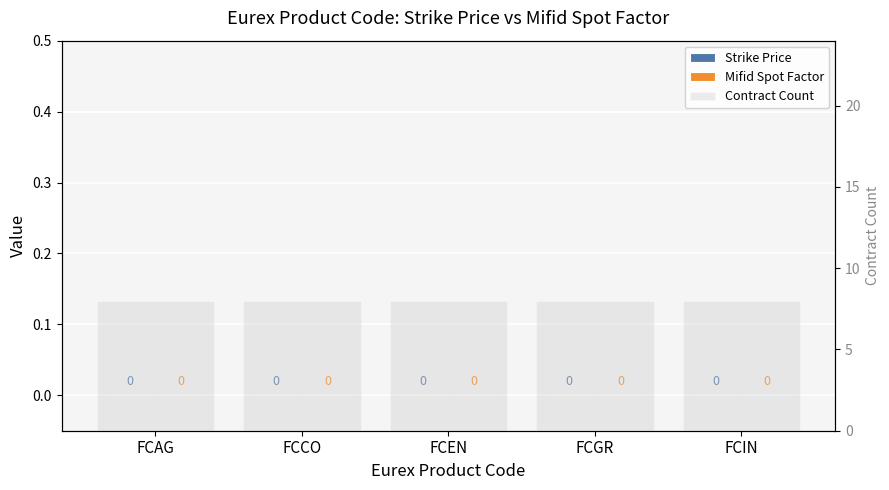

Which has a higher value, FCGR or FCEN?

FCGR